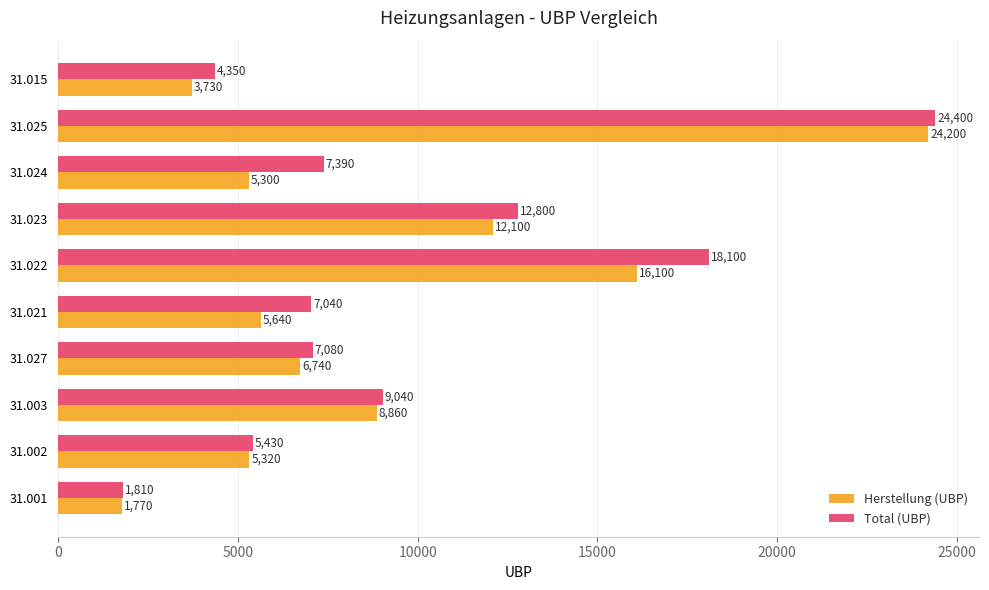

True or false: Total (UBP) has a value of 1810 at 31.001.

True